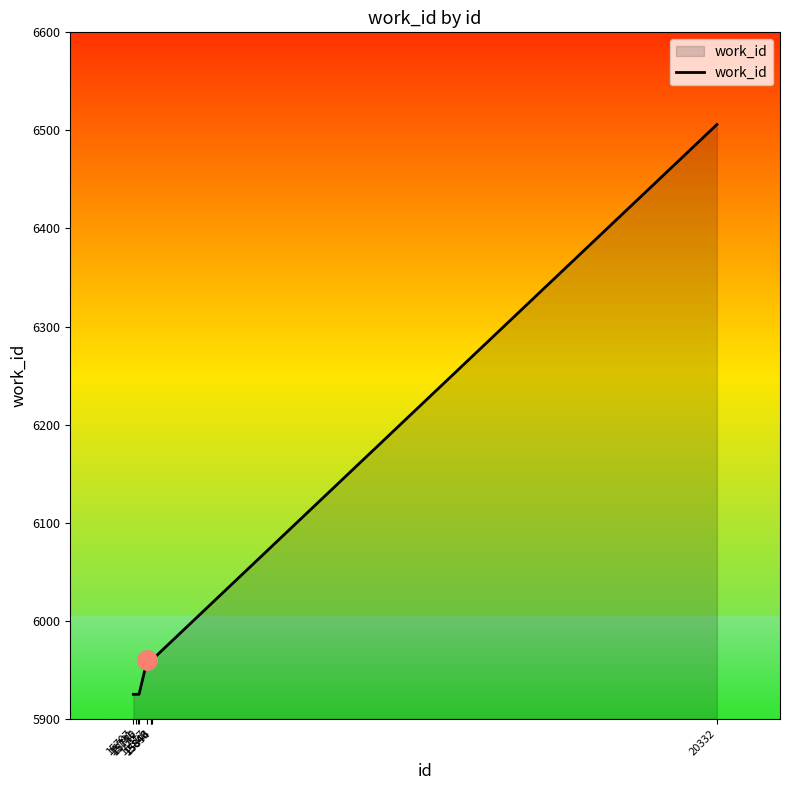

What is the maximum value shown in the chart?

6506